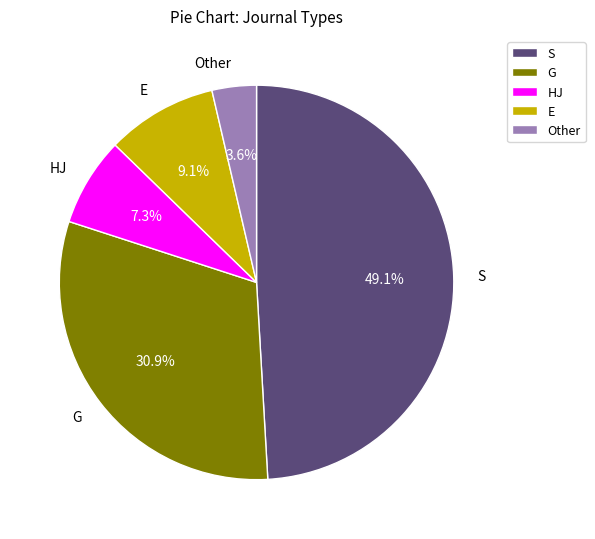

Rank the categories by value from lowest to highest.

Other, HJ, E, G, S